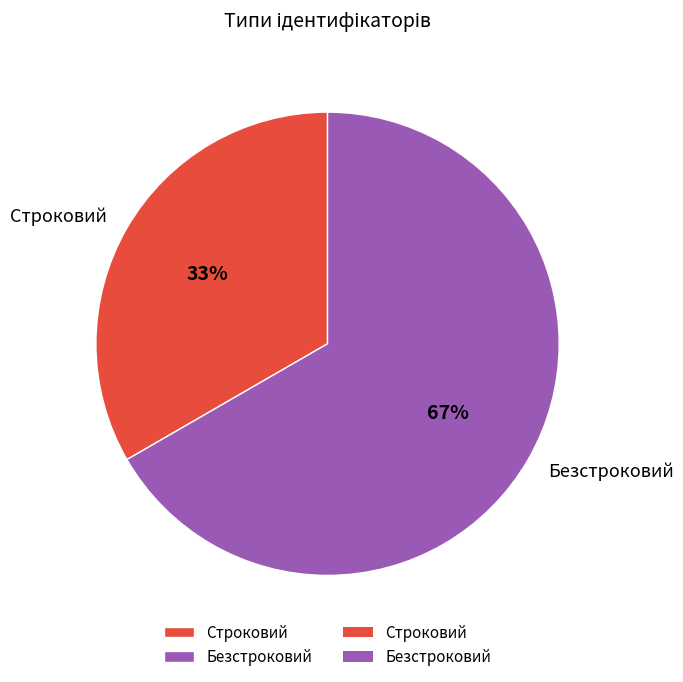

Rank the categories by value from highest to lowest.

Безстроковий, Строковий